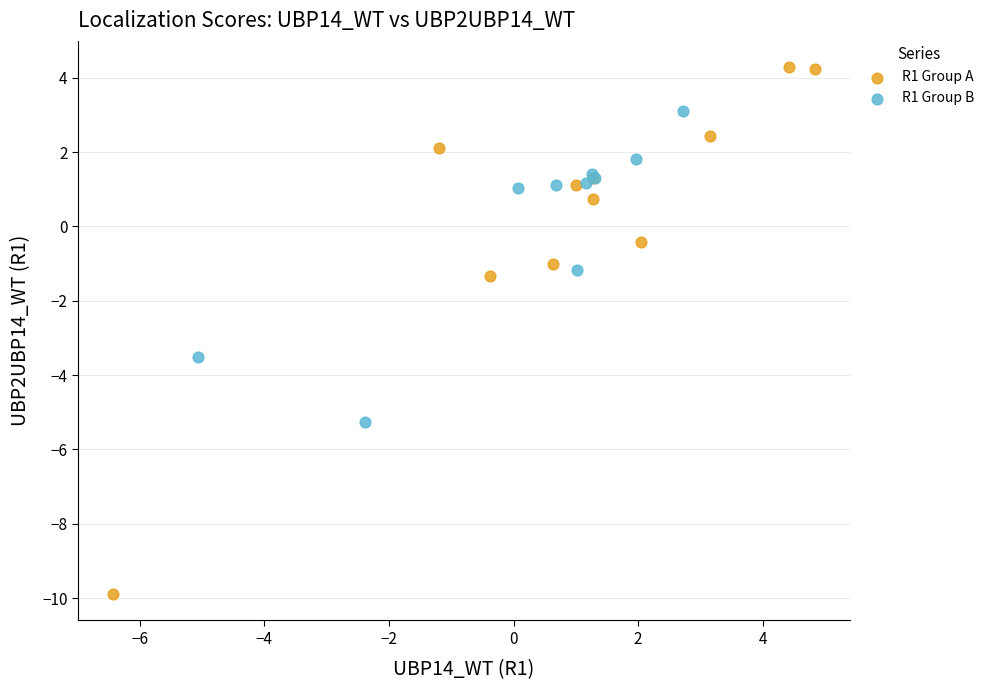

Which series contains the lowest Y value?

R1 Group A